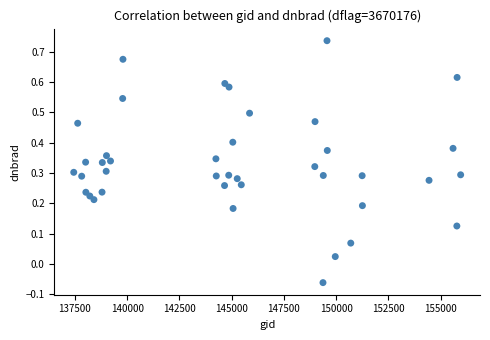

What is the range of X values (max minus min)?

18517.0